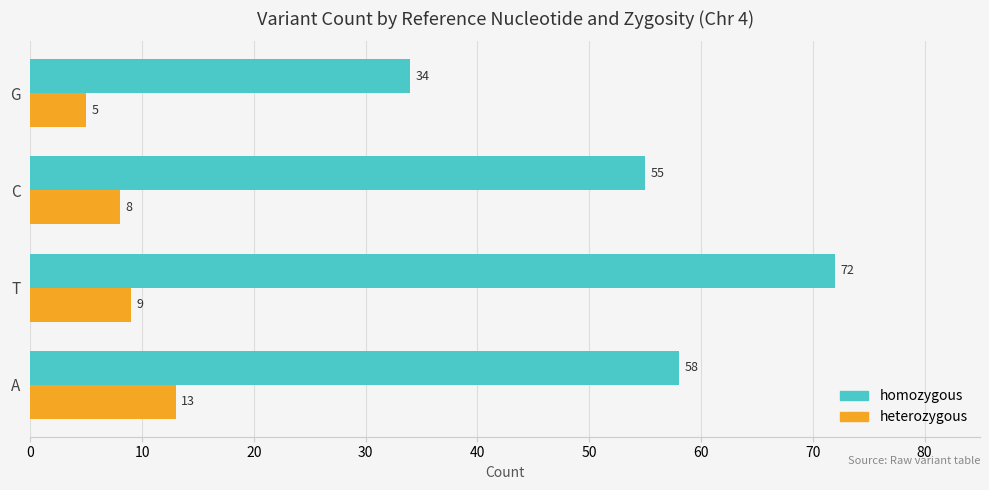

List the labels in order of heterozygous value, smallest first.

G, C, T, A